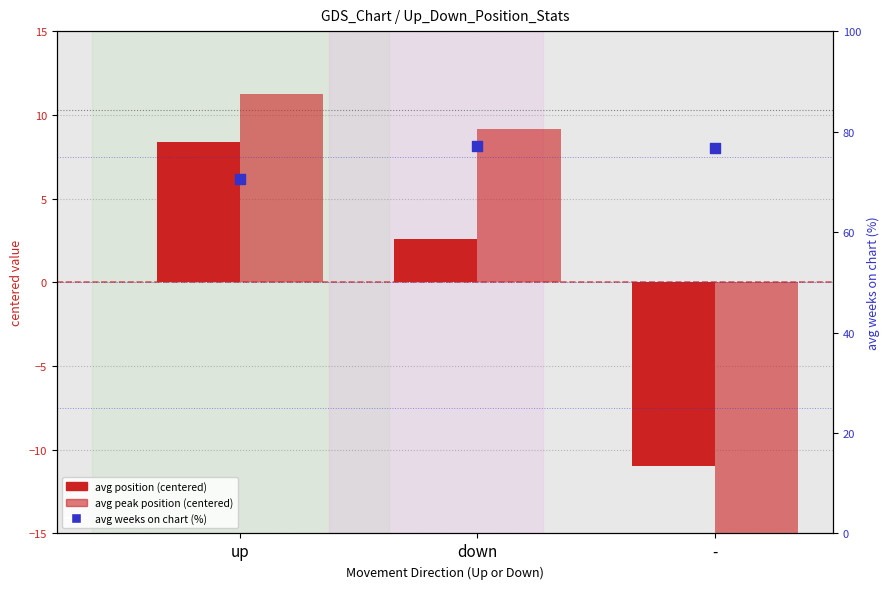

At how many categories does at least one series exceed -13?

3